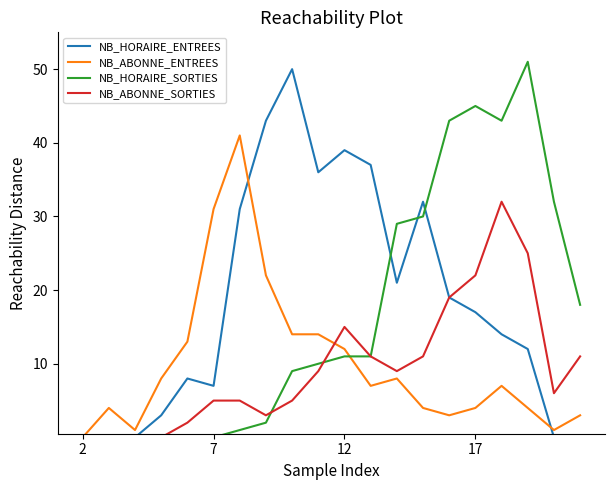

What is the highest value of the NB_ABONNE_SORTIES series?

32